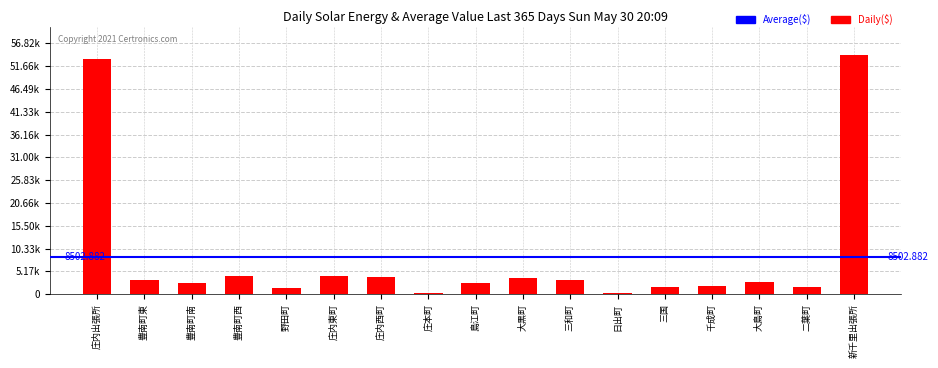

What is the label of the 17th bar from the right?

庄内出張所